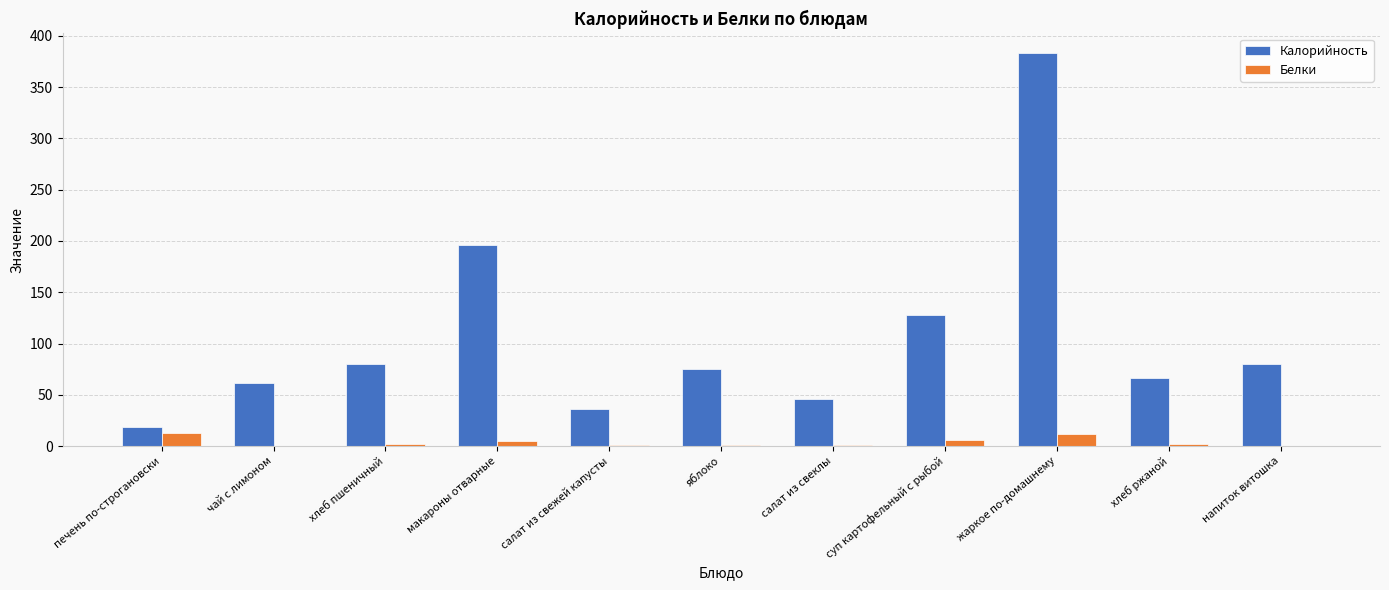

Between хлеб пшеничный and салат из свежей капусты, which series saw the biggest shift?

Калорийность